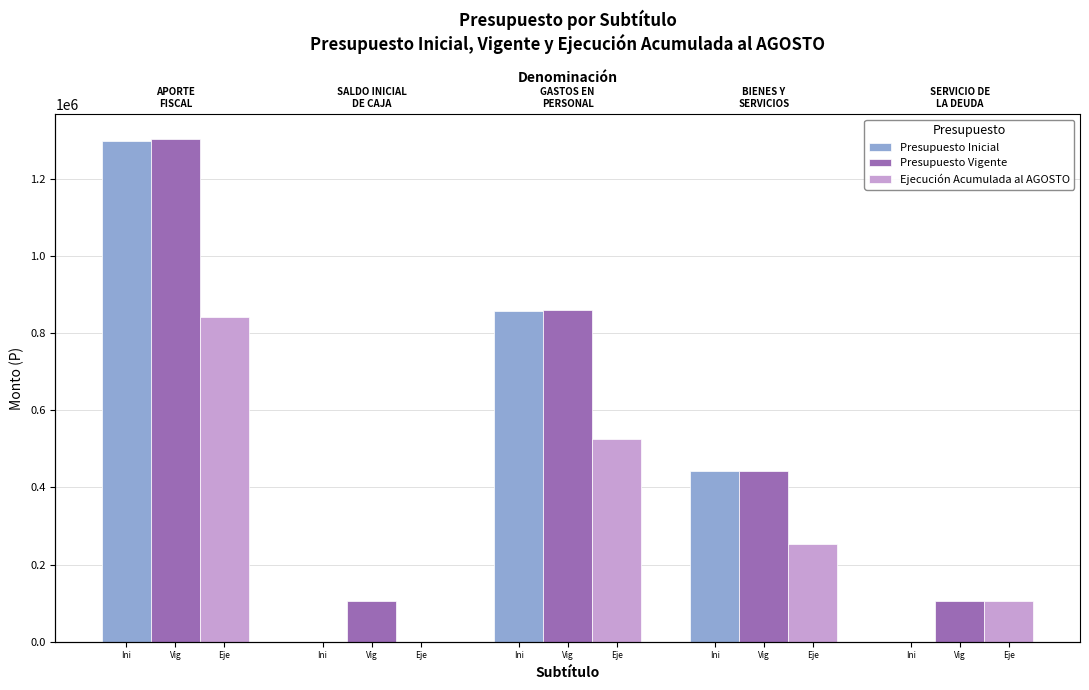

Rank the series at Vig from highest to lowest value.

Presupuesto Vigente, Presupuesto Inicial, Ejecución Acumulada al AGOSTO